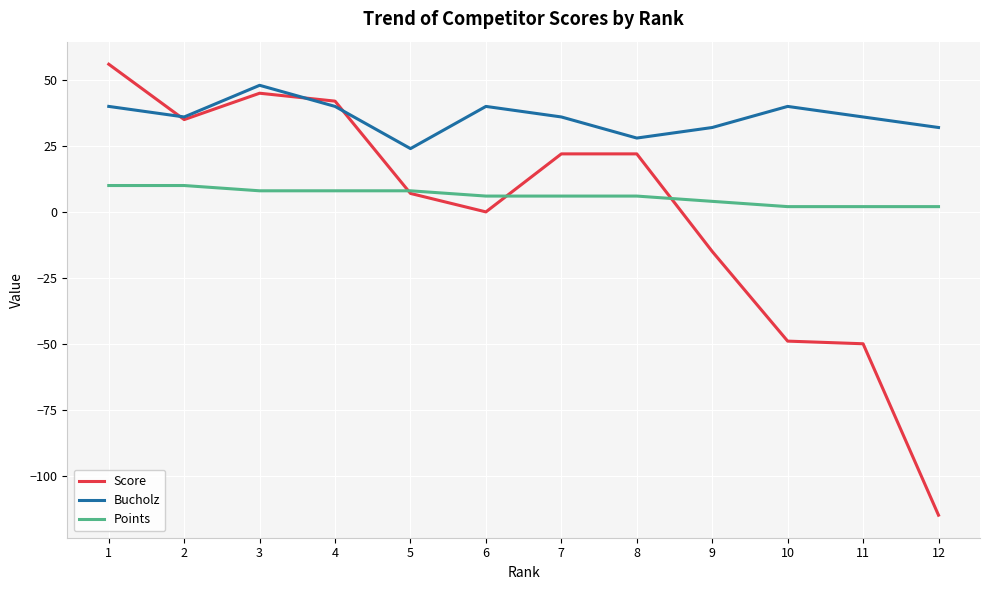

What are all the series names shown in the legend?

Score, Bucholz, Points